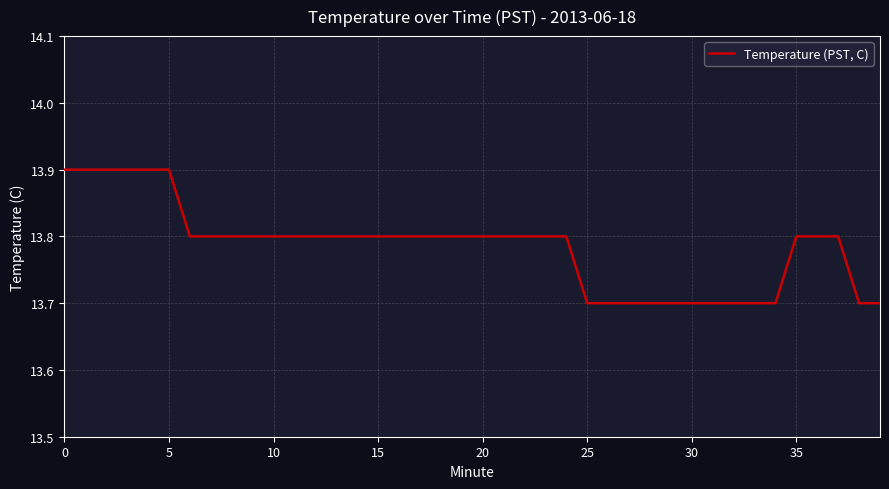

What is the greatest value displayed?

13.9